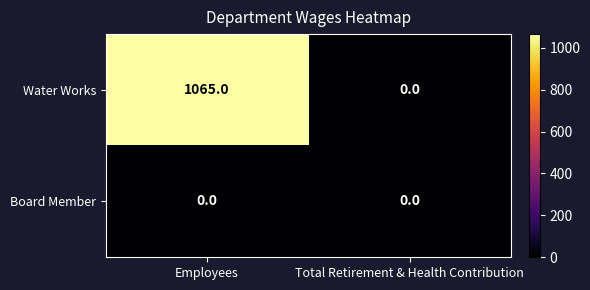

What is the sum of the Water Works values at Total Retirement & Health Contribution and Employees?

1065